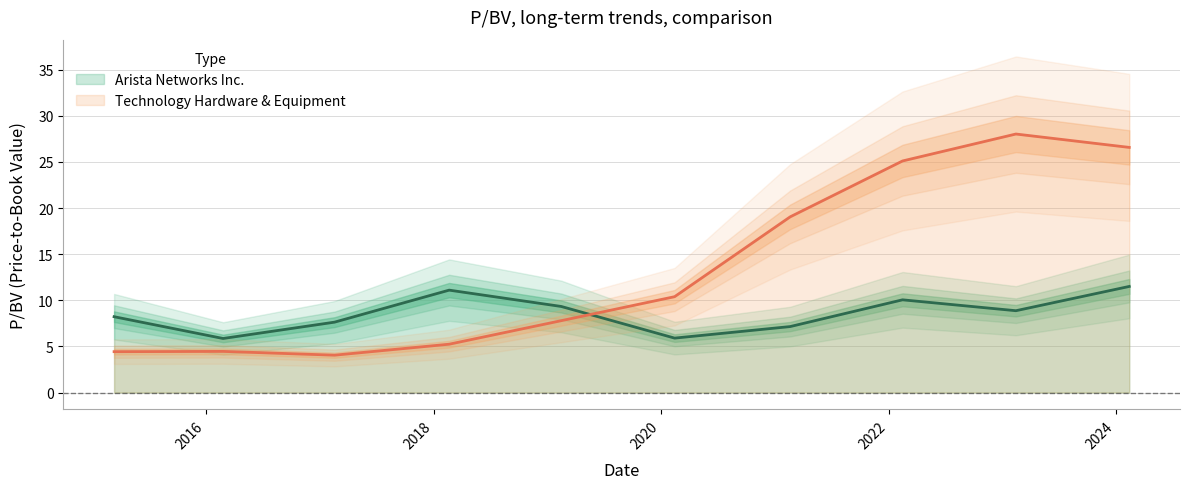

Rank the series by their average value, from highest to lowest.

Technology Hardware & Equipment, Arista Networks Inc.